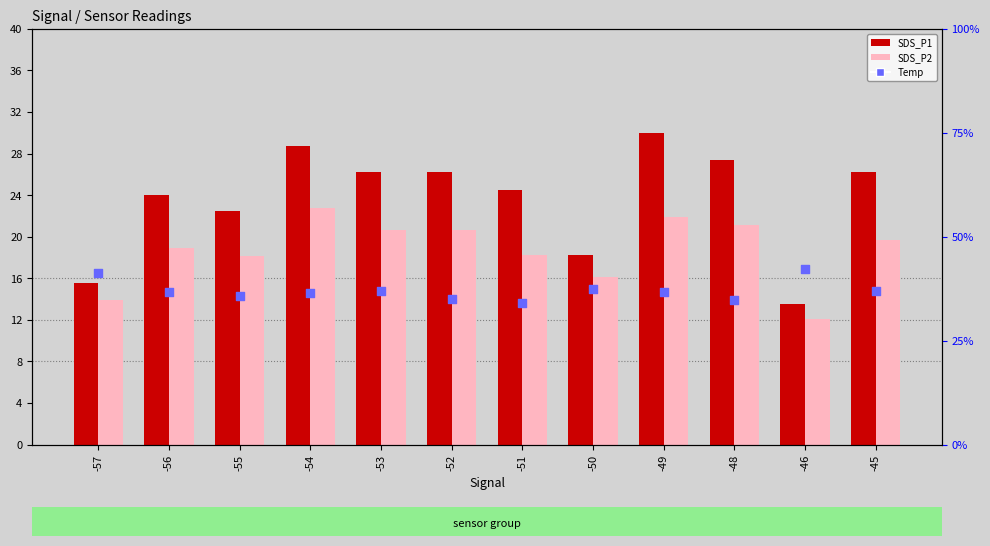

Which series has the largest total across all categories?

Humidity